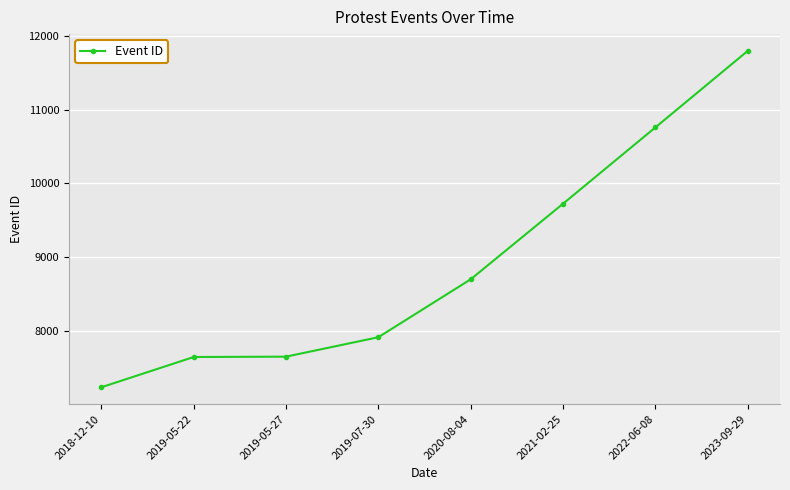

Is this an area chart (filled region under the line)?

No